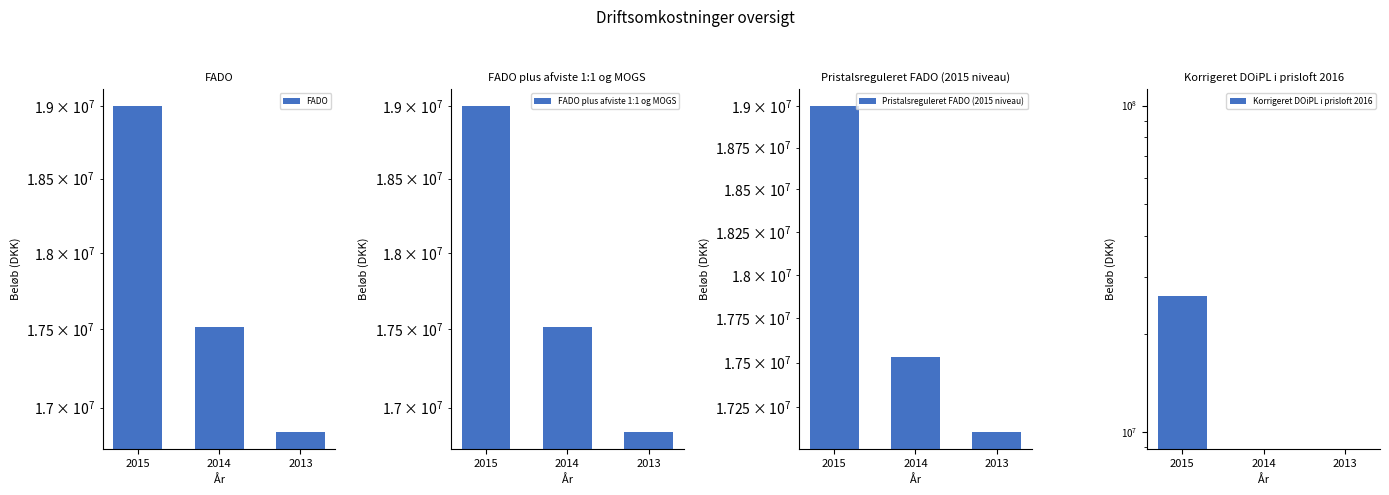

What is the minimum value for FADO?

16845365.0